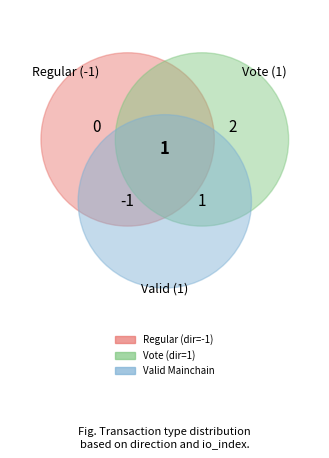

Between Vote and Regular, which is larger?

Vote